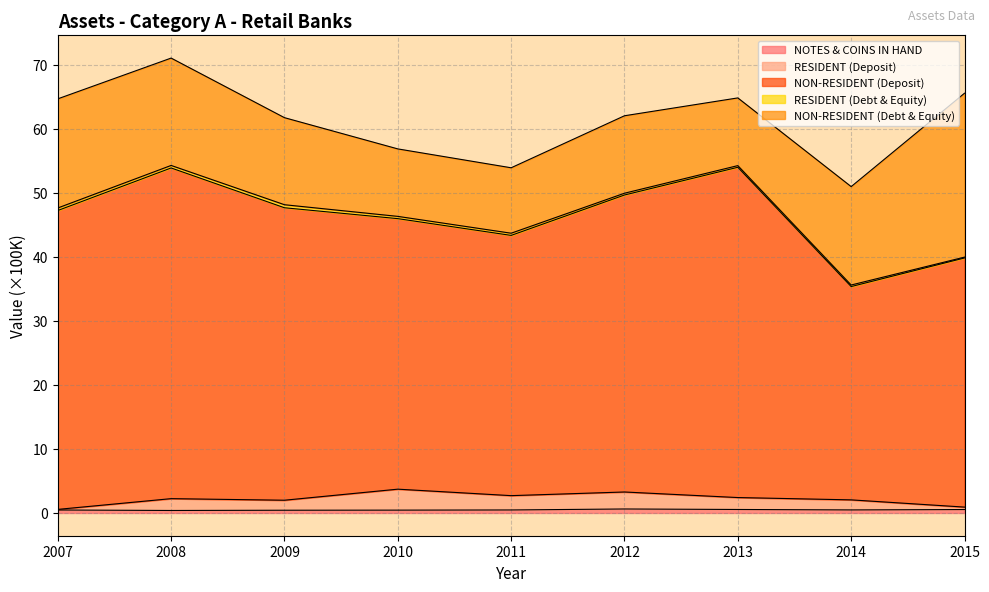

What is the difference between the NON-RESIDENT (Deposit) values at 2011 and 2009?

4.3